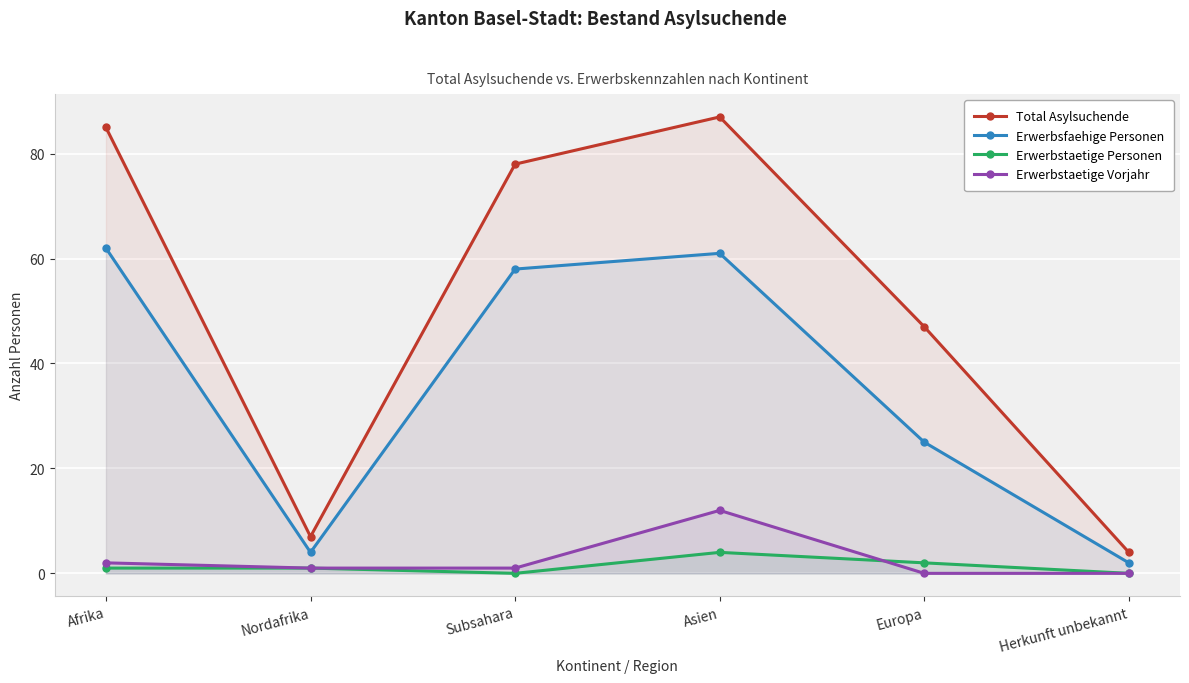

How many data points in Total Asylsuchende are above 78?

2